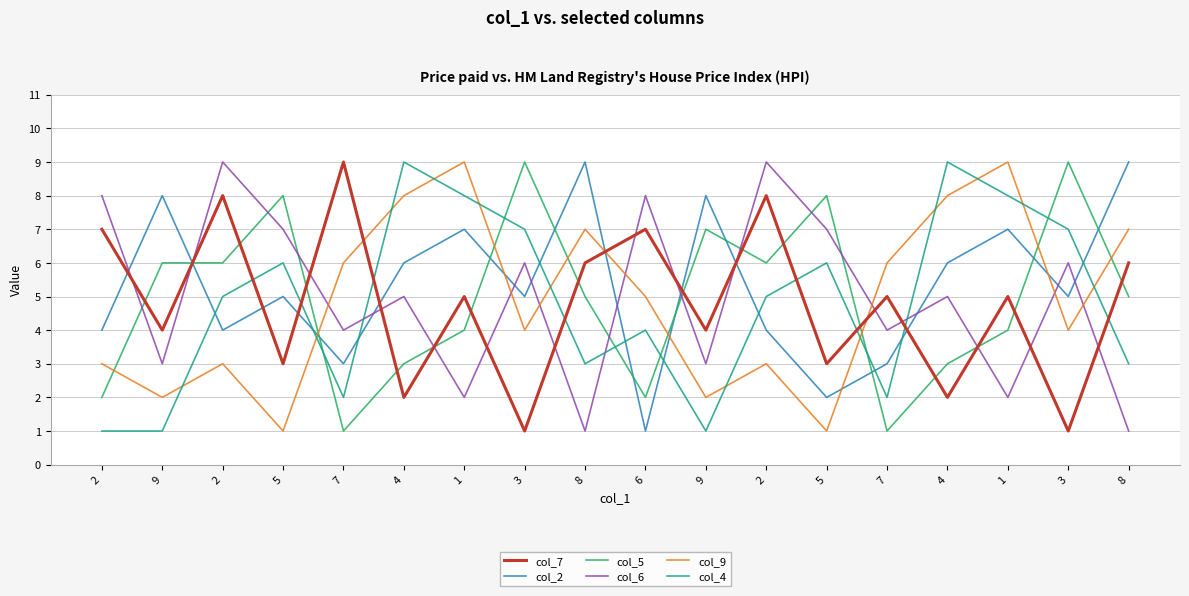

Which category has the lowest value in the col_2 series?

6